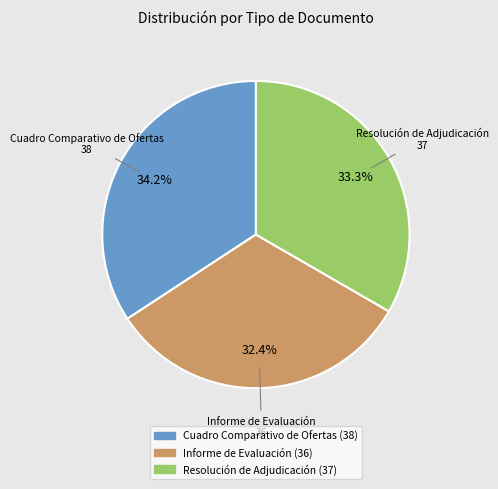

Between Informe de Evaluación and Cuadro Comparativo de Ofertas, which is larger?

Cuadro Comparativo de Ofertas